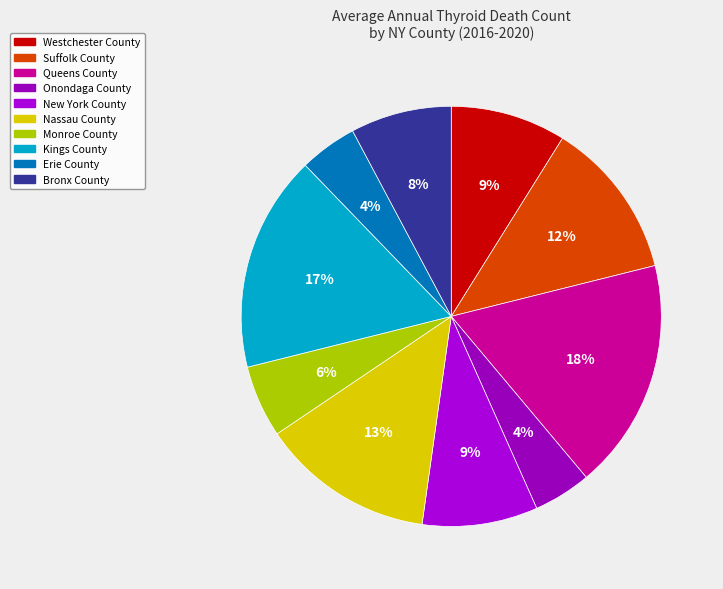

Is the sum of Suffolk County and Nassau County greater than half?

No